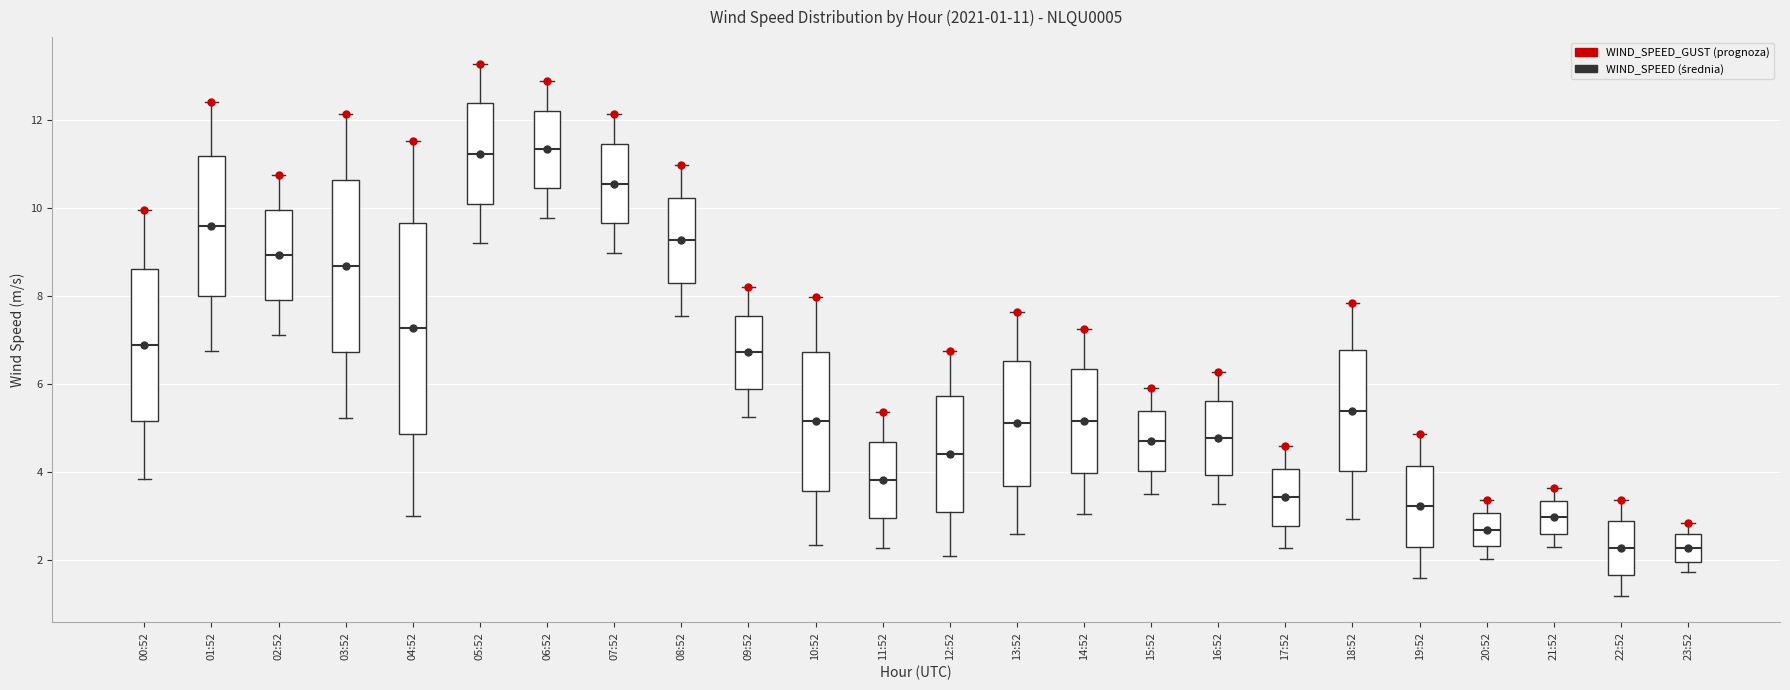

Which box is the tallest, from its lower edge to its upper edge?

04:52